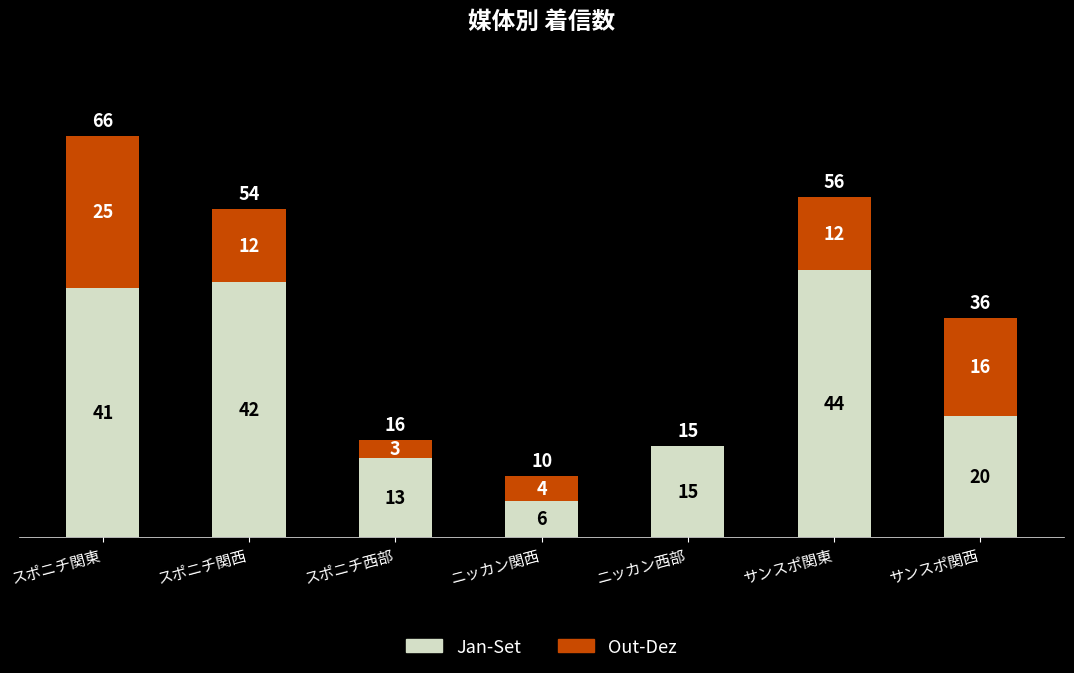

What is the sum of the Jan-Set values at ニッカン関西 and サンスポ関東?

50